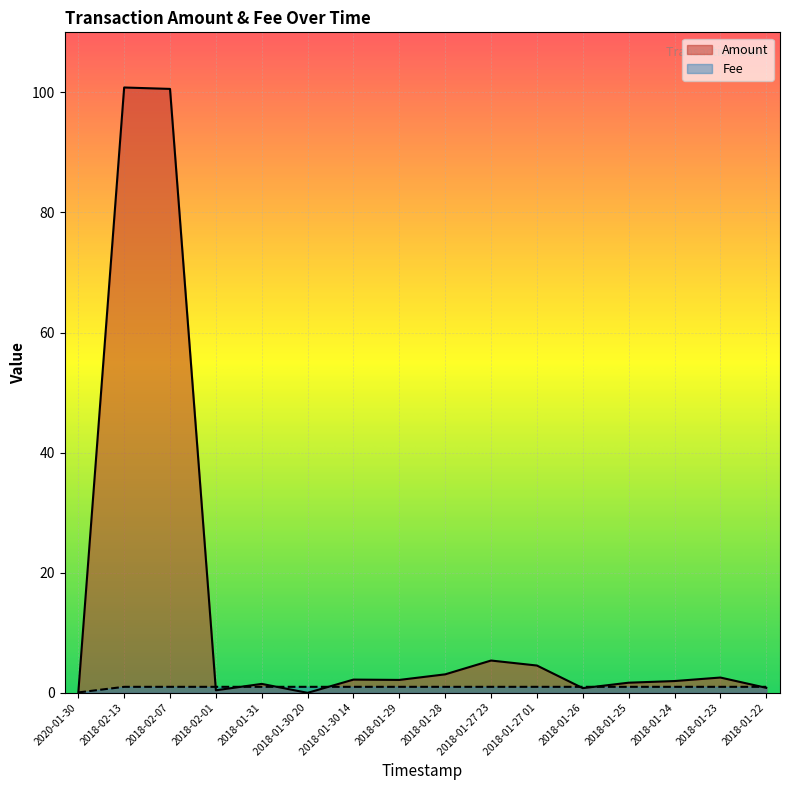

Reading right to left, what are all the values shown in this chart?

Amount: 2018-01-22=0.8	2018-01-23=2.5	2018-01-24=2.0	2018-01-25=1.7	2018-01-26=0.8	2018-01-27 01=4.5	2018-01-27 23=5.4	2018-01-28=3.1	2018-01-29=2.2	2018-01-30 14=2.2	2018-01-30 20=0.0	2018-01-31=1.5	2018-02-01=0.4	2018-02-07=100.6	2018-02-13=100.8	2020-01-30=0.0
Fee: 2018-01-22=1.0	2018-01-23=1.0	2018-01-24=1.0	2018-01-25=1.0	2018-01-26=1.0	2018-01-27 01=1.0	2018-01-27 23=1.0	2018-01-28=1.0	2018-01-29=1.0	2018-01-30 14=1.0	2018-01-30 20=1.0	2018-01-31=1.0	2018-02-01=1.0	2018-02-07=1.0	2018-02-13=1.0	2020-01-30=0.1